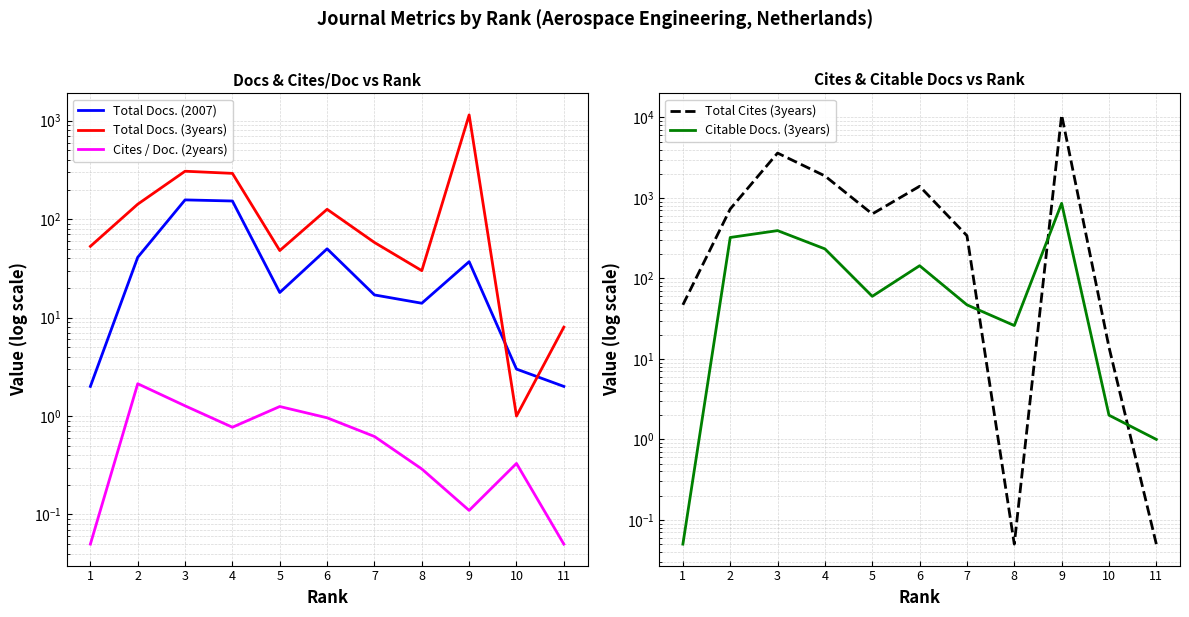

The value of Total Docs. (2007) at 1 is 2.0. True or false?

True